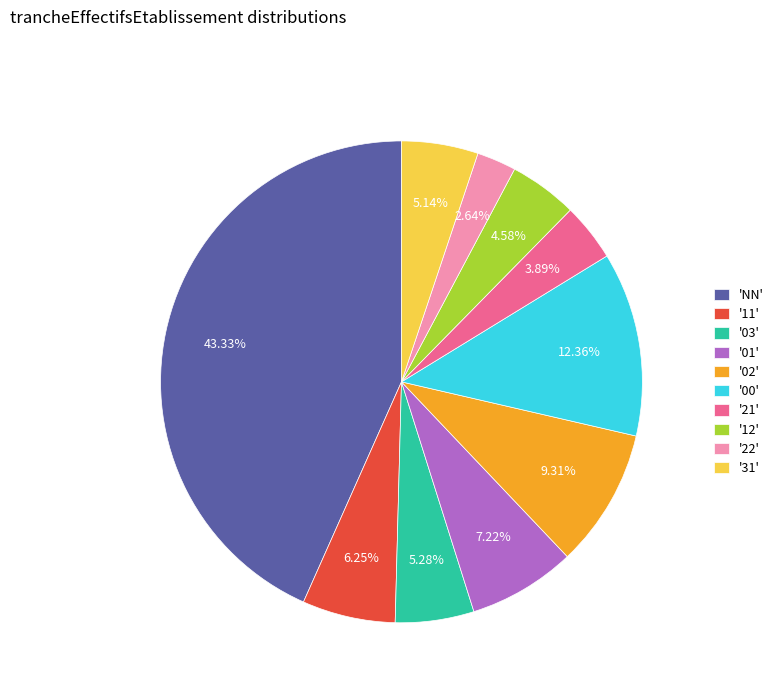

How many slices are in this pie chart?

10